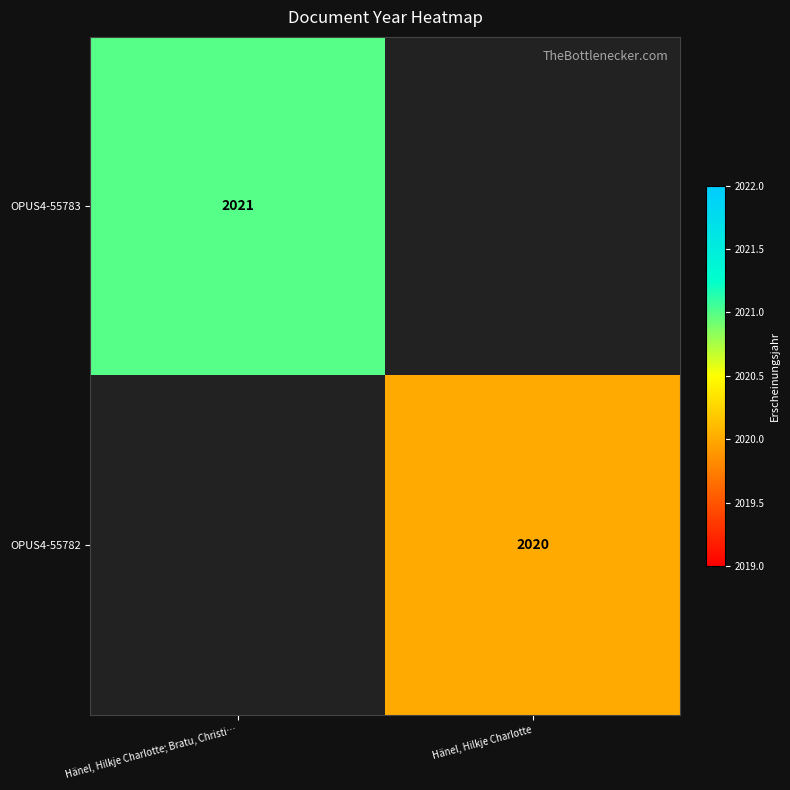

At how many categories does at least one series exceed 2020?

1